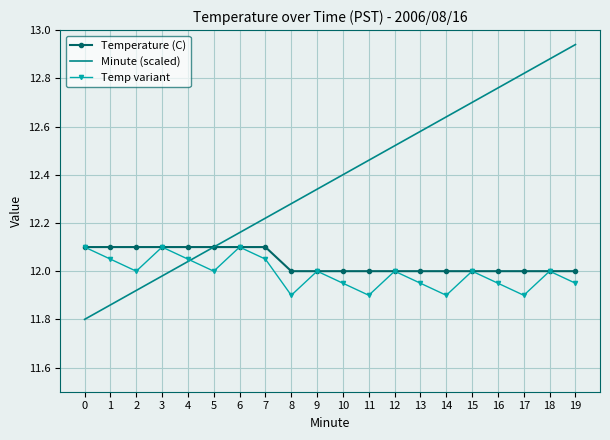

At which category does the chart reach its peak across all series?

19